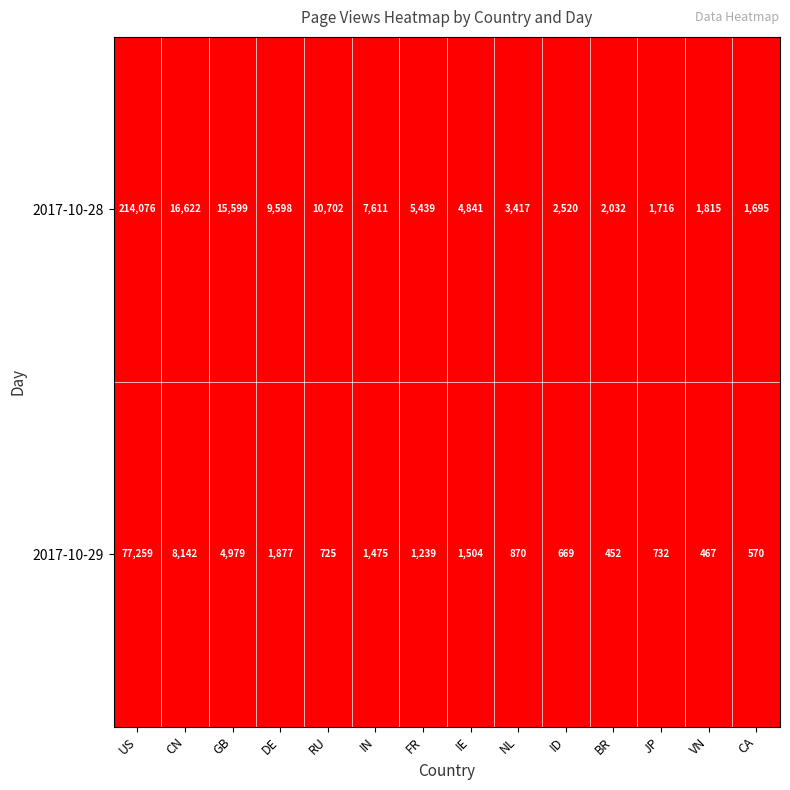

How many data points does each series have?

14